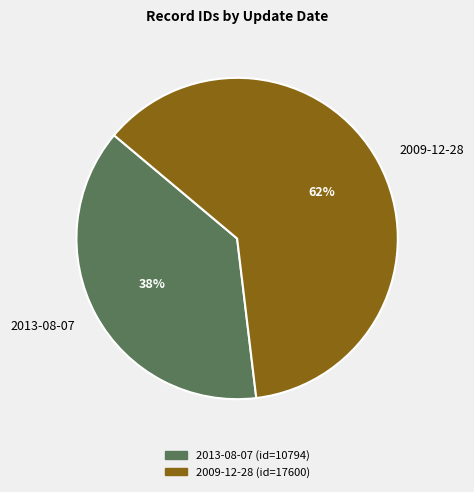

Is there a majority slice in this chart?

Yes